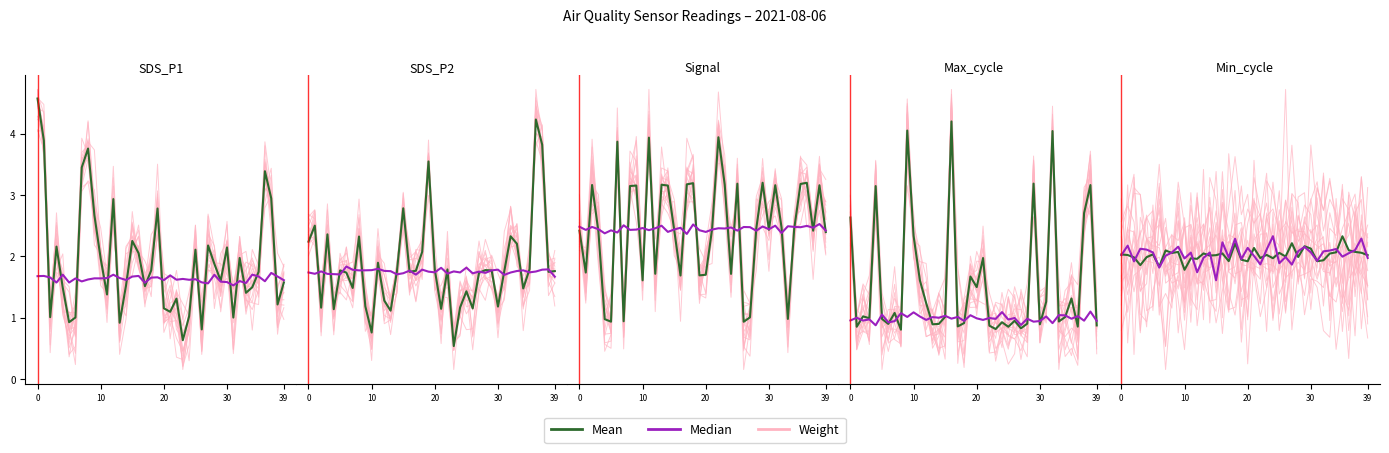

What are all the series names shown in the legend?

Weight, Mean, Median